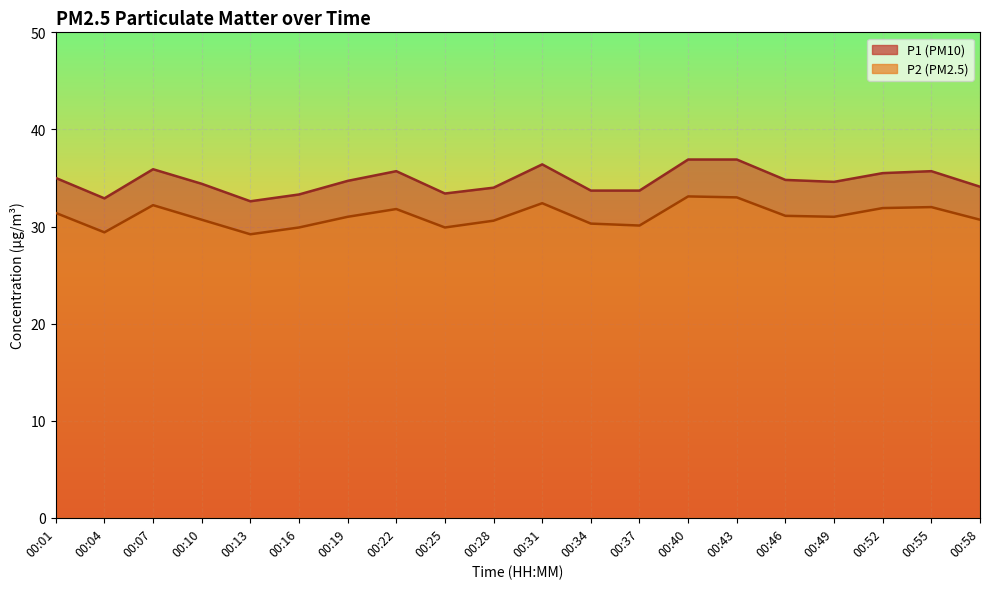

Between 00:10 and 00:01, which is larger?

00:01